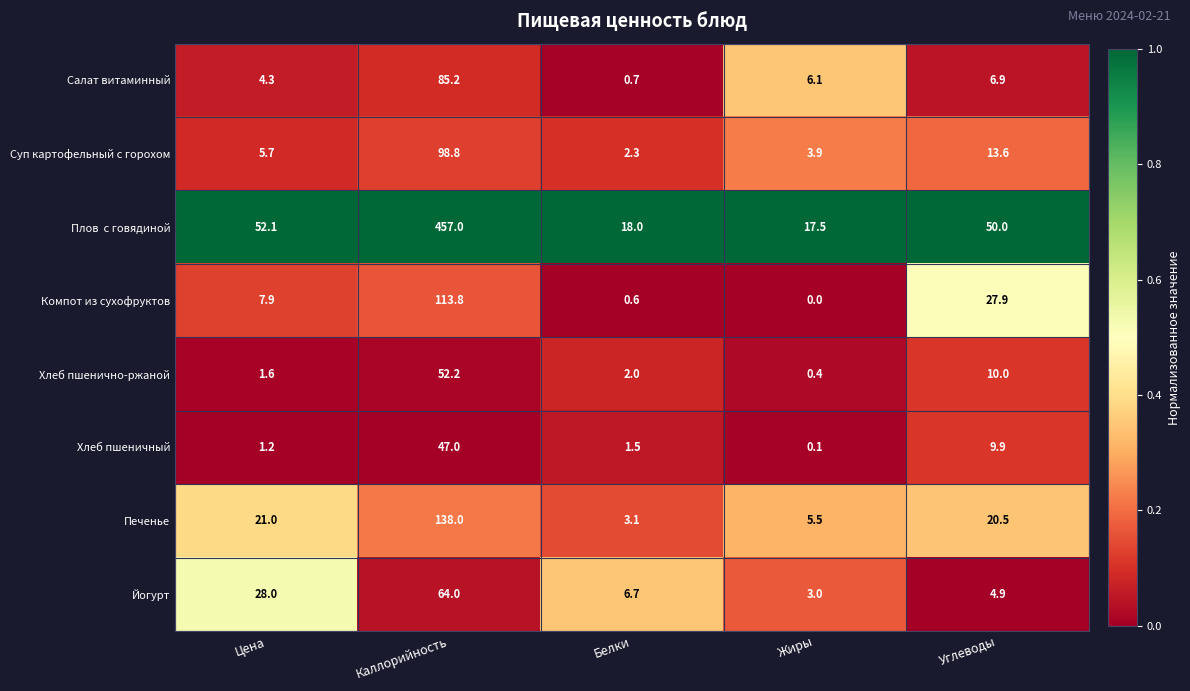

At which category does the chart reach its peak across all series?

Каллорийность